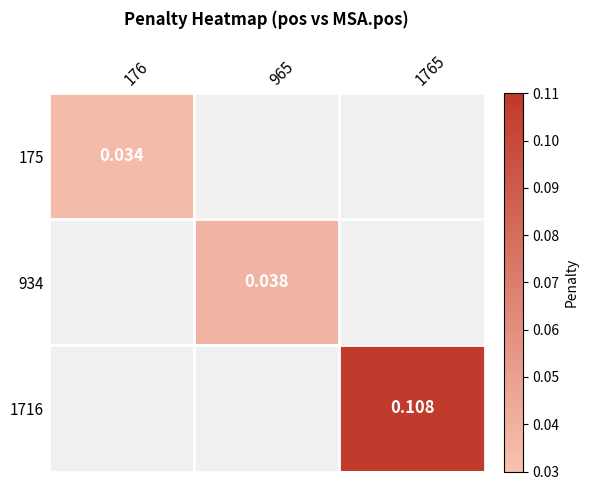

Which category has the lowest value across all series?

176